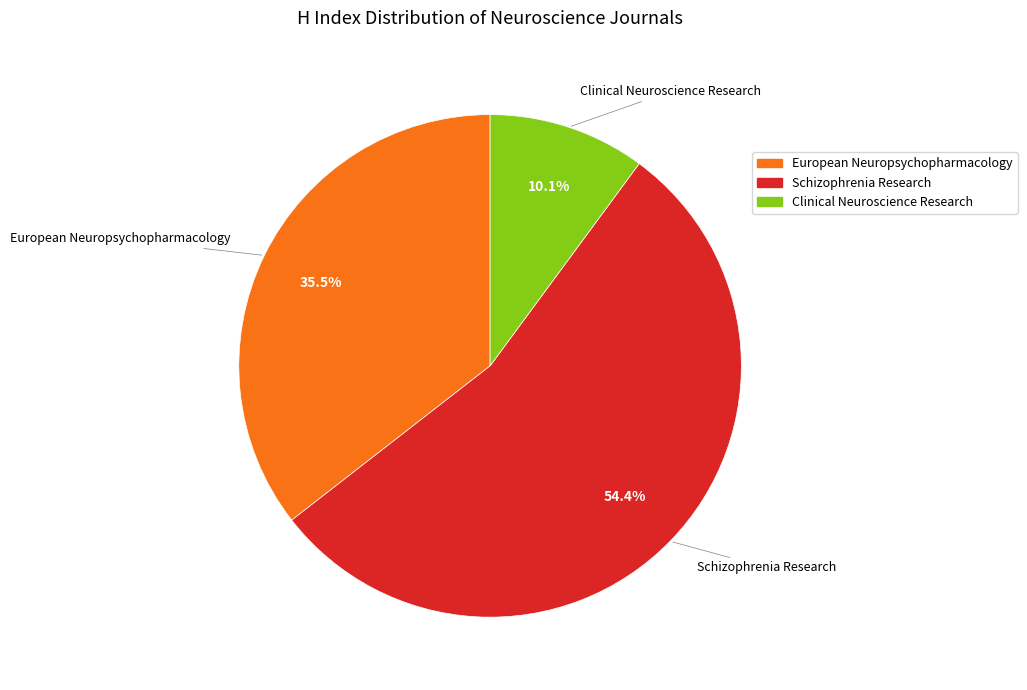

Approximately how many times larger is the value at Schizophrenia Research compared to Clinical Neuroscience Research?

5.4